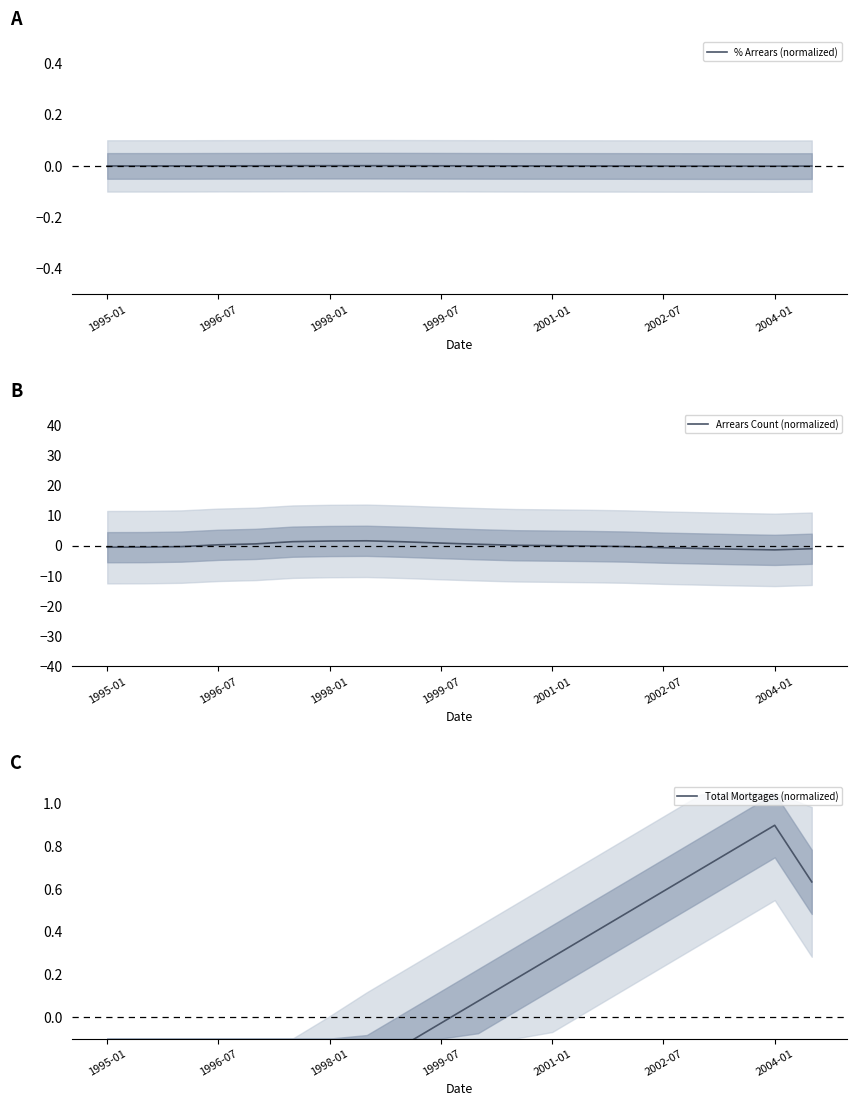

True or false: Total Mortgages (normalized) has more than 0 interior local peaks.

True